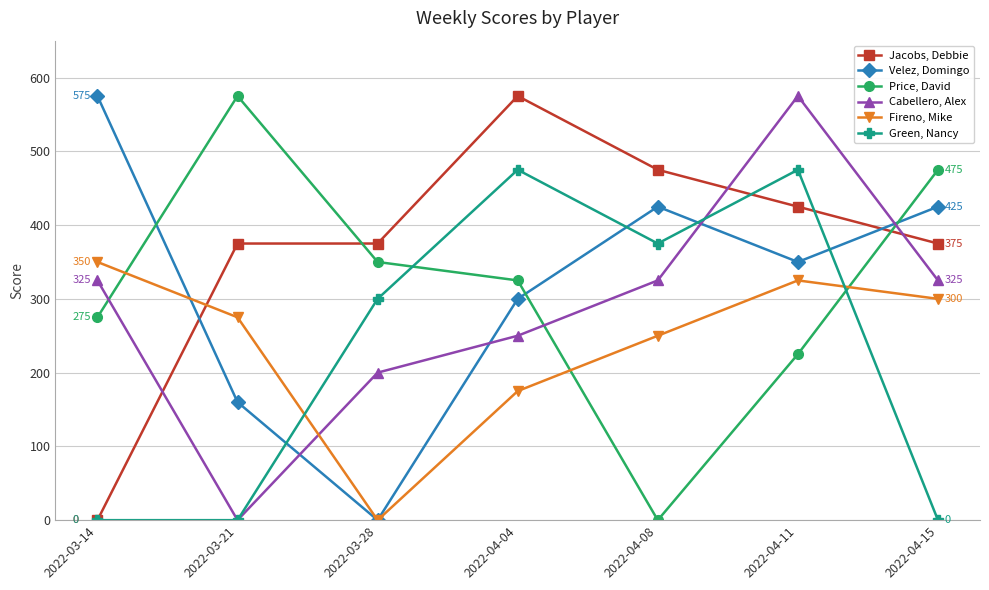

At how many categories does at least one series exceed 483?

4